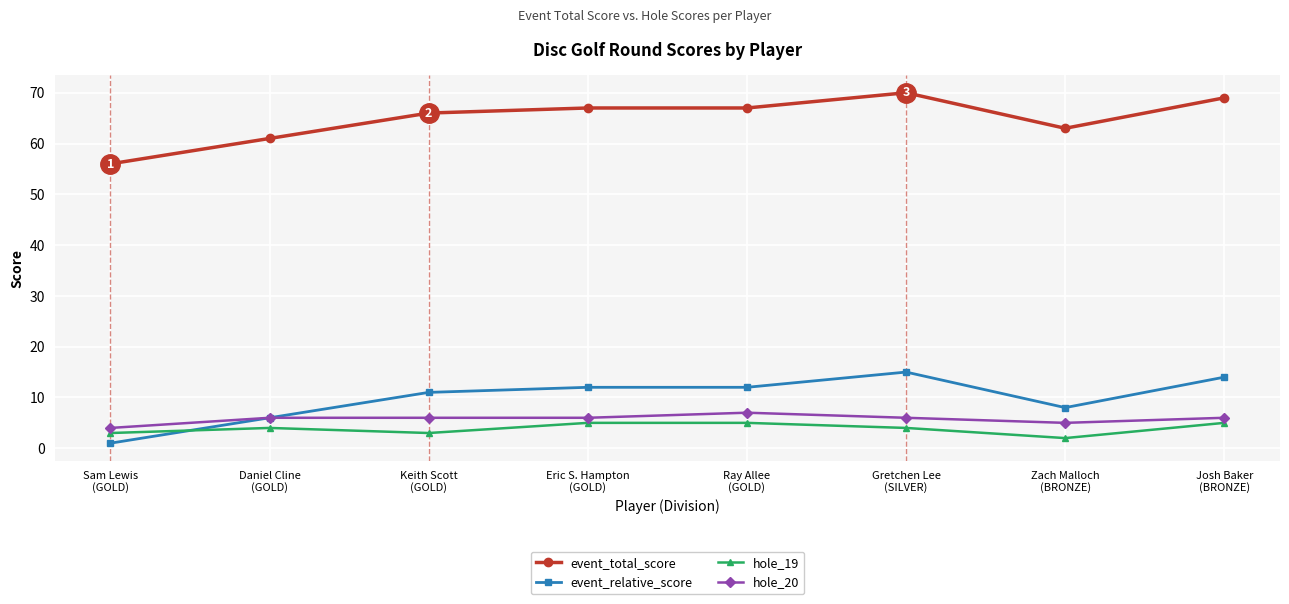

What are all the series names shown in the legend?

event_total_score, event_relative_score, hole_19, hole_20